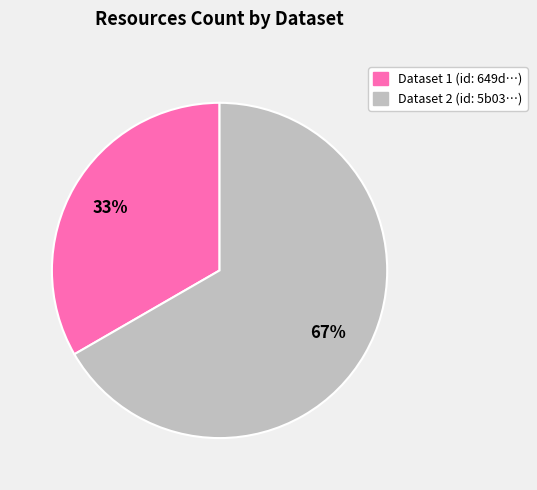

Is there a majority slice in this chart?

Yes